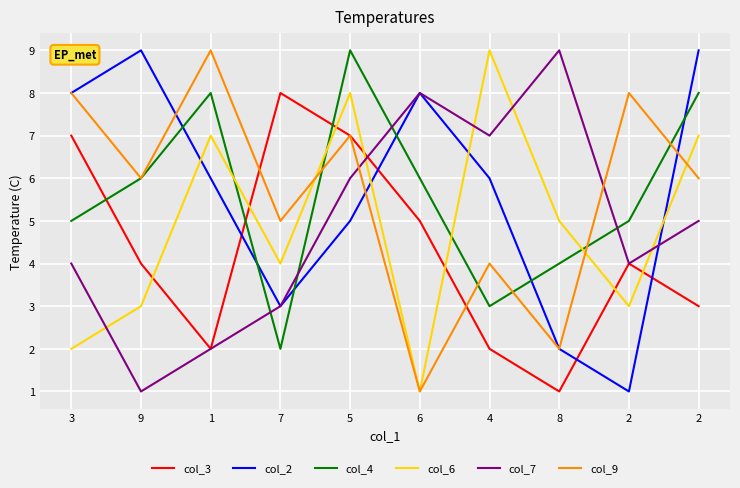

Which series ends up on top after the final intersection of col_3 and col_7?

col_7